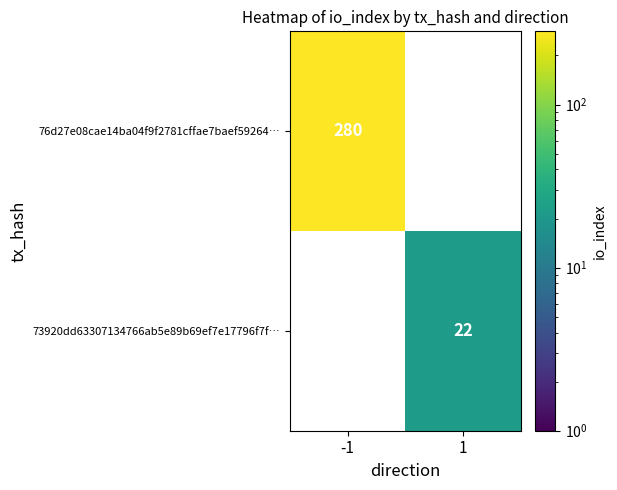

What is the average value of the 73920dd63307134766ab5e89b69ef7e17796f7f… series?

11